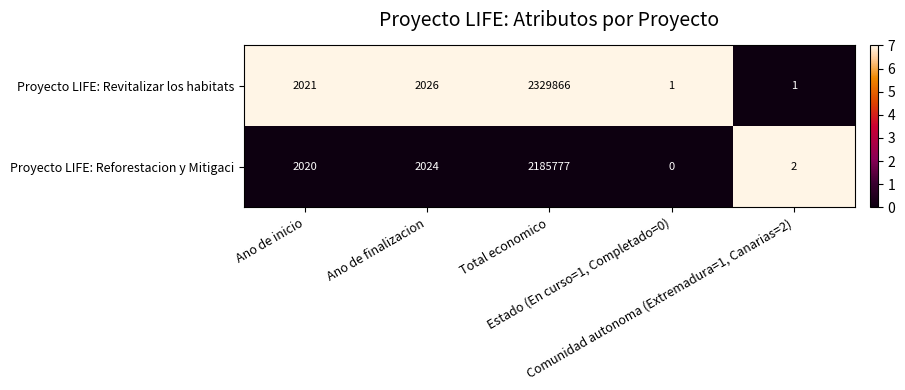

What is the difference between the highest and lowest values at Ano de inicio?

1